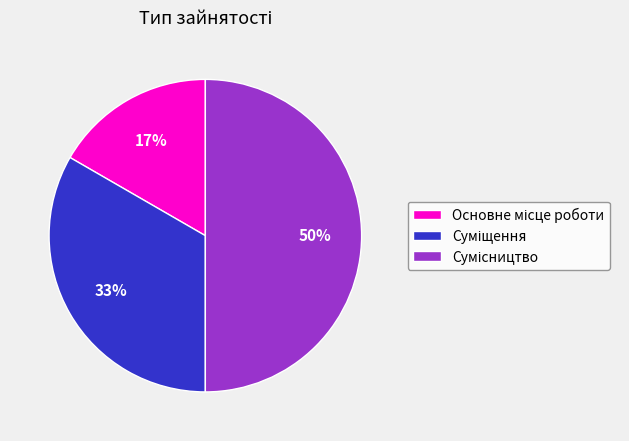

Is it true that Основне місце роботи is 25% of the pie?

False